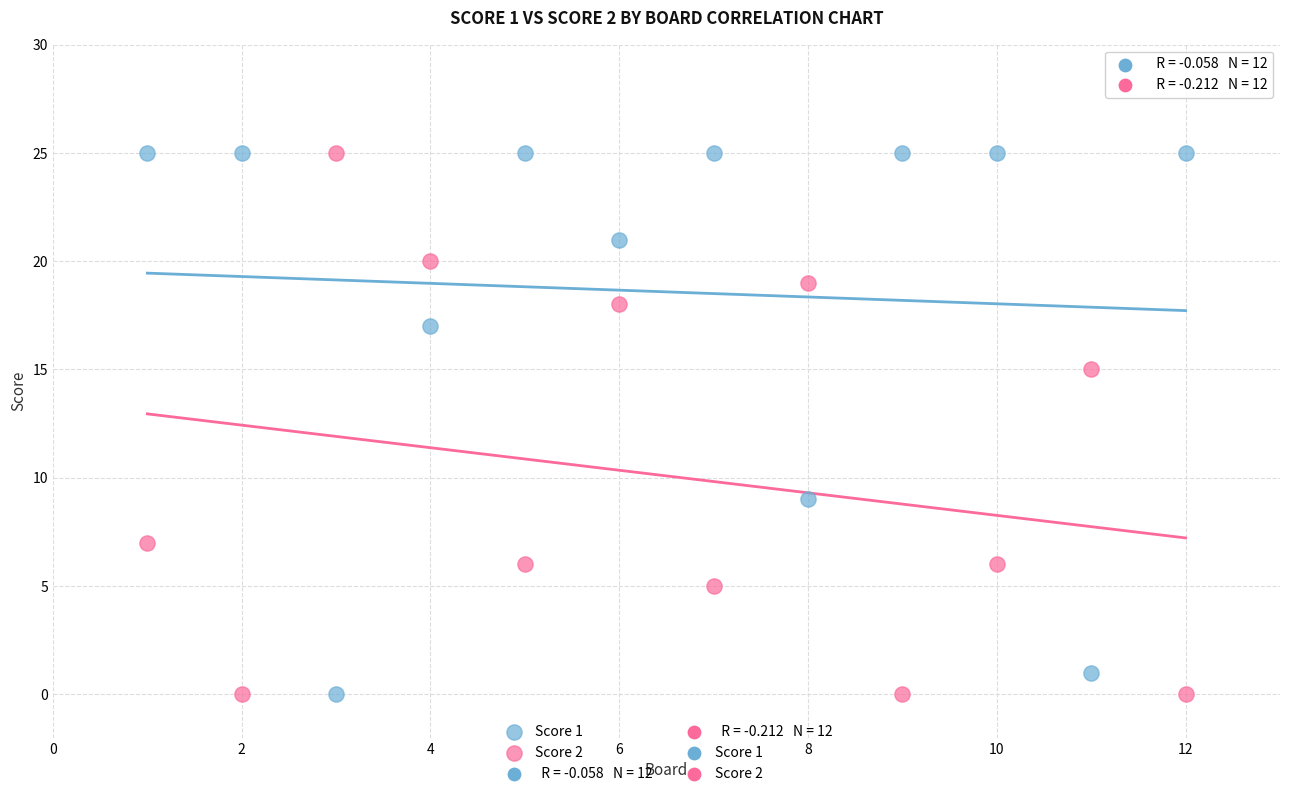

What is the X range (max minus min) for the scatter plot?

11